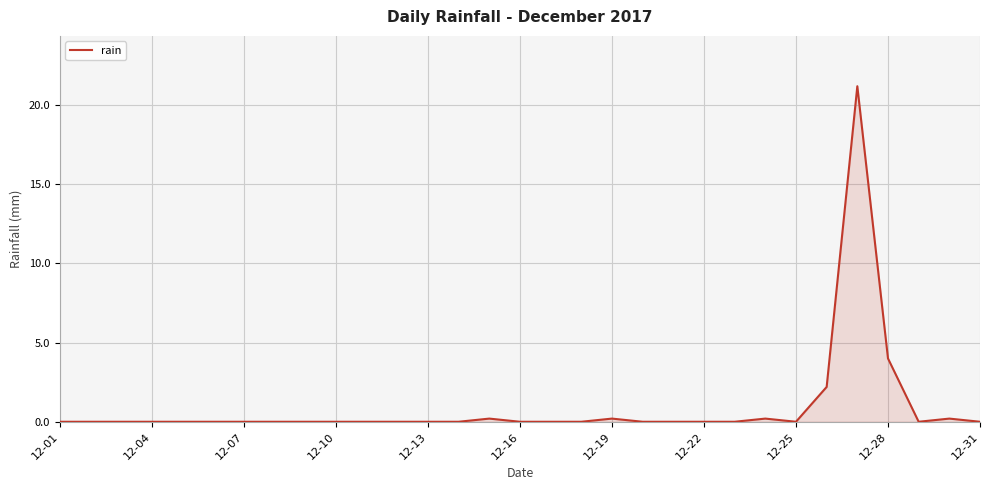

What is the maximum value shown in the chart?

21.2